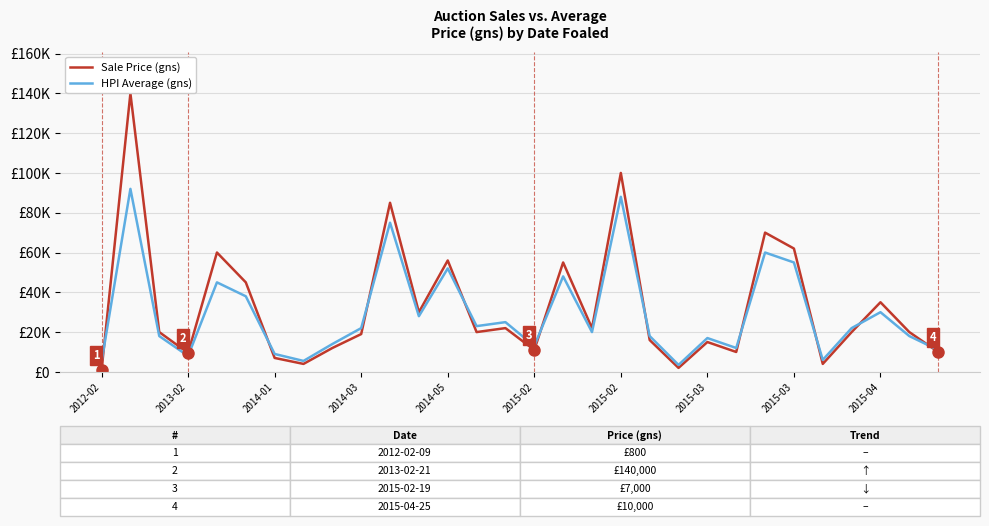

What is the total value across all series at 2015-03?

32000